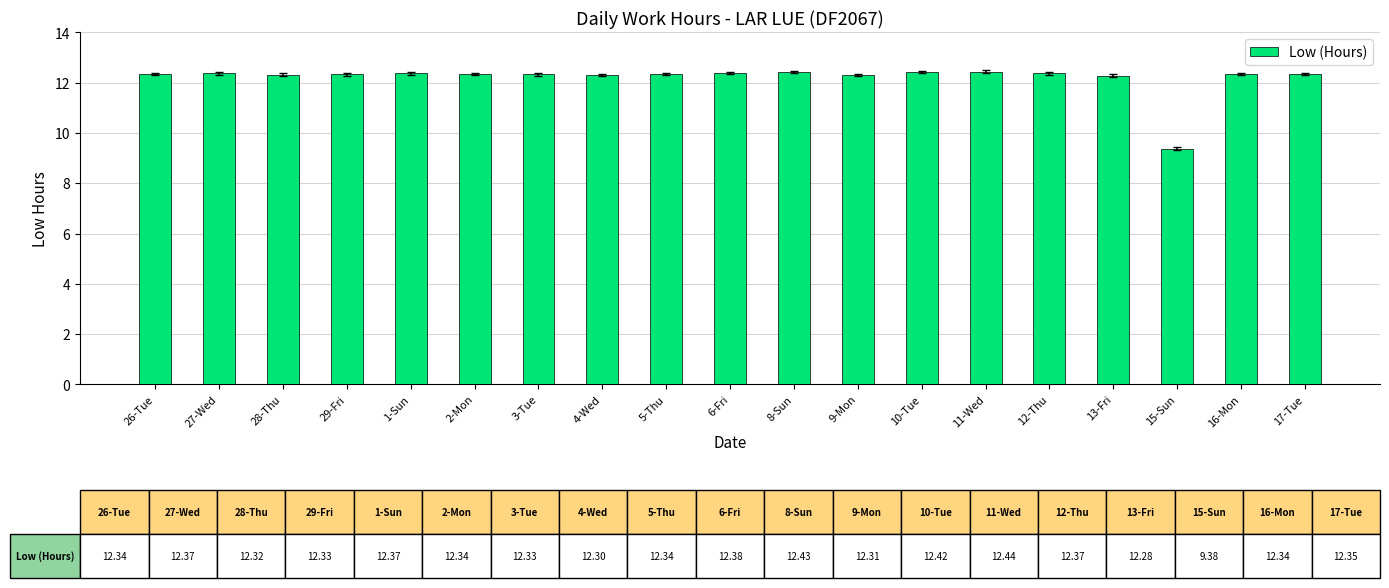

Which label corresponds to the smallest value in the chart?

15-Sun